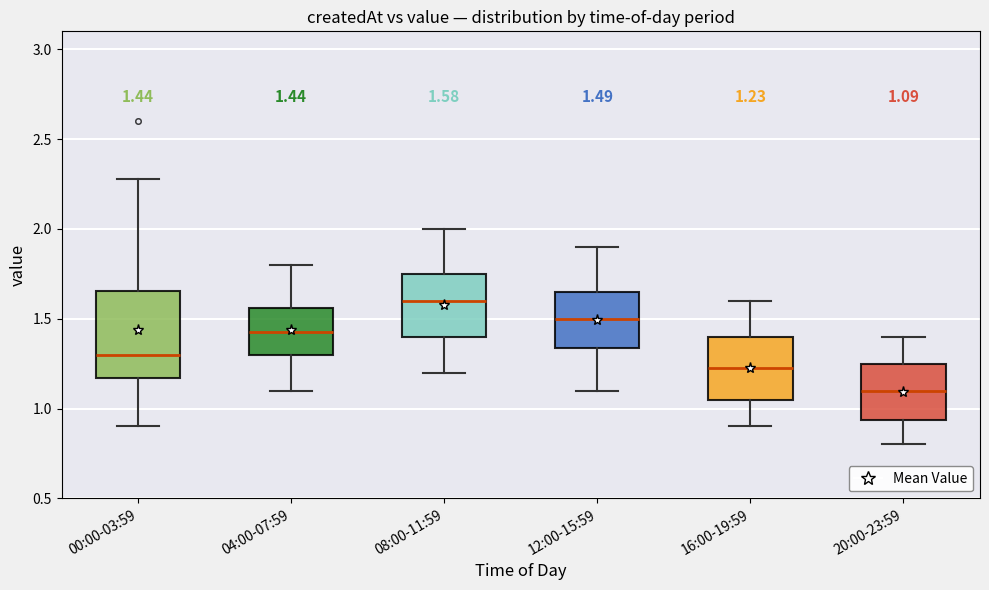

Which box is the tallest, from its lower edge to its upper edge?

00:00-03:59